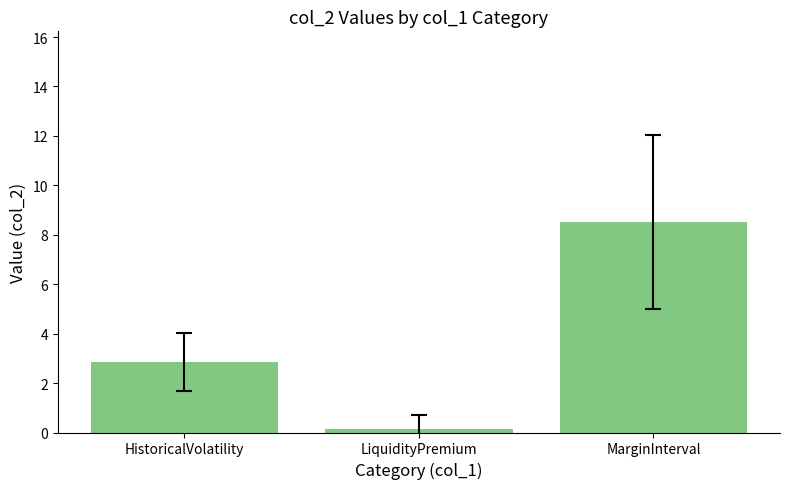

What is the sum of all values?

11.5